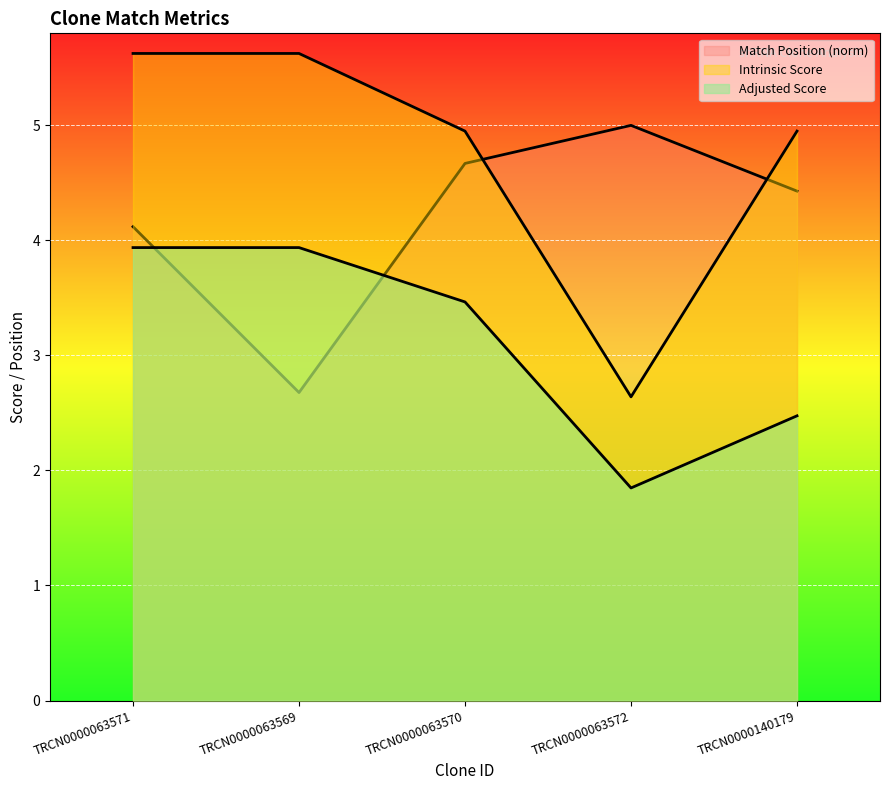

How many lines are shown in the chart?

3